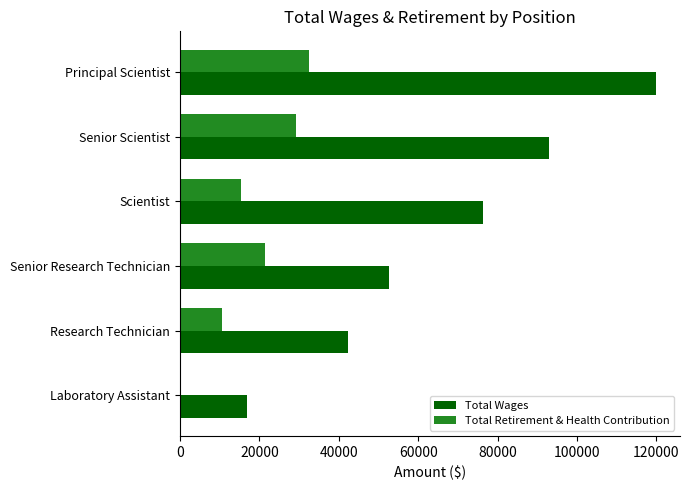

The Total Retirement & Health Contribution series shows 51943.5 at Senior Scientist. True or false?

False